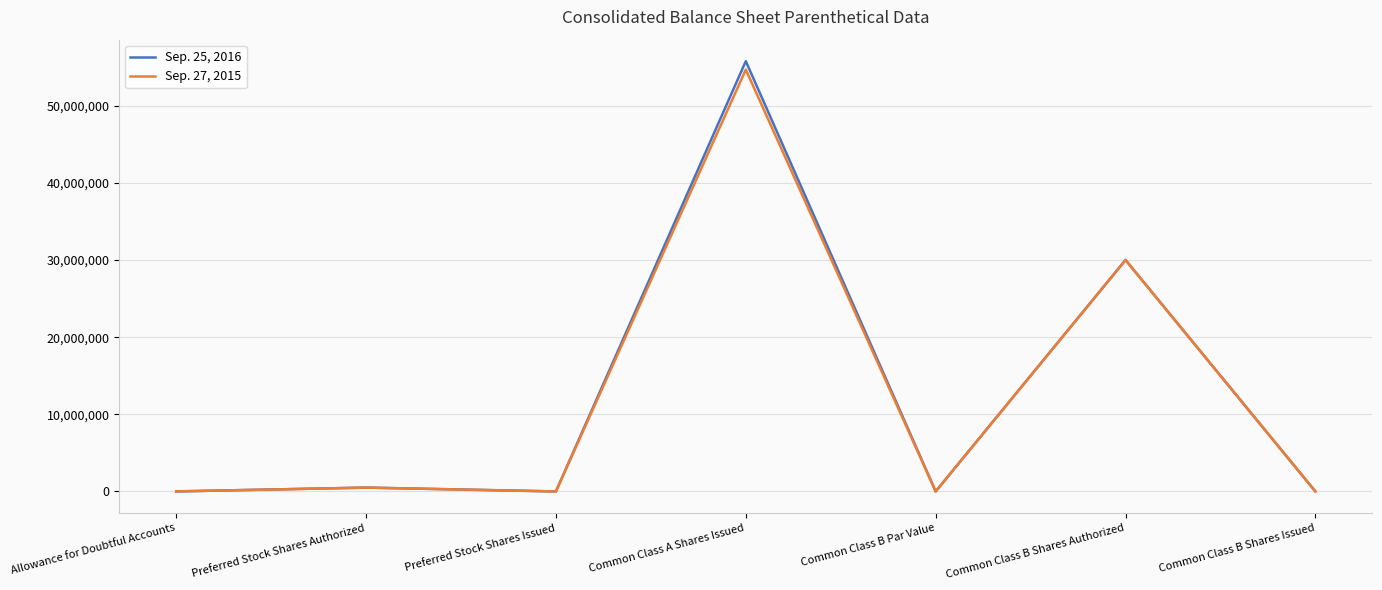

List the series in order of their overall mean, highest first.

Sep. 25, 2016, Sep. 27, 2015